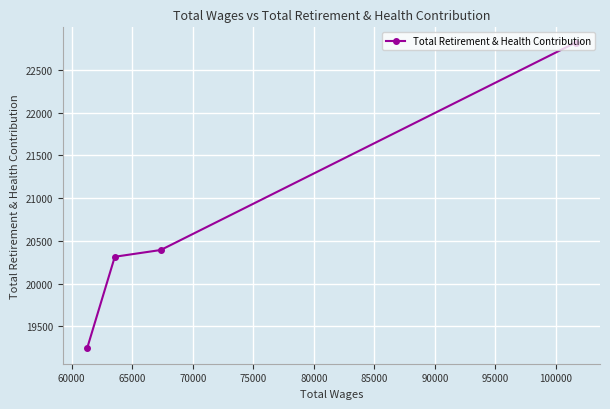

What is the sum of all values?

82771